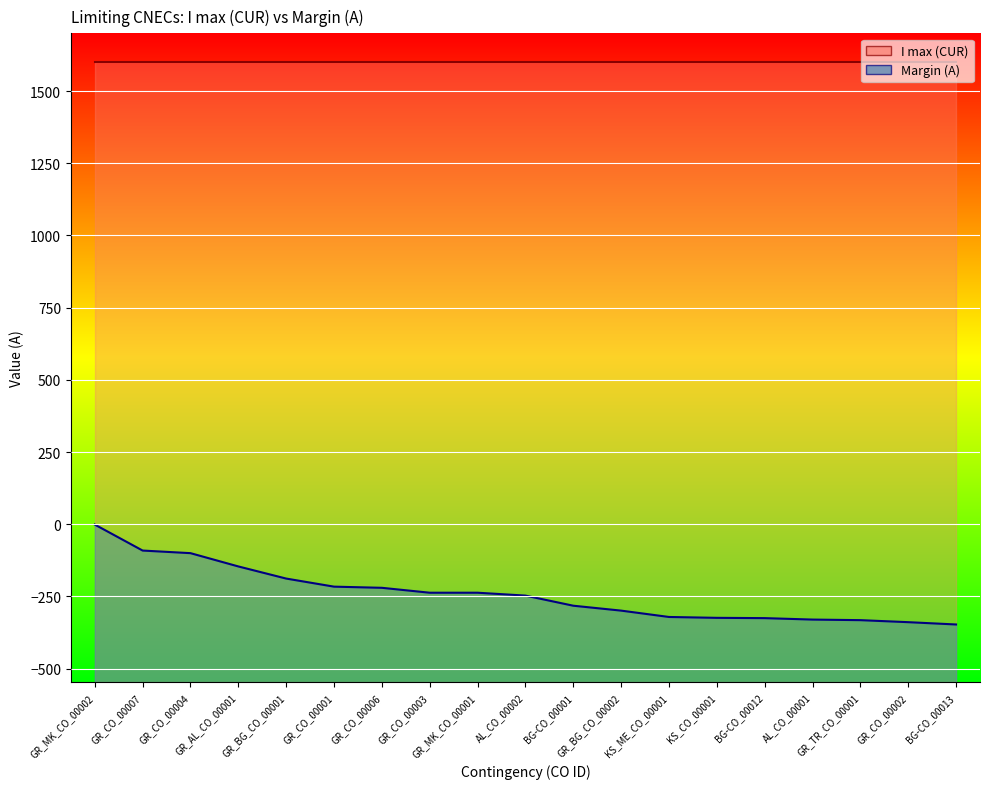

Is it true that the value at BG-CO_00013 is -535?

False